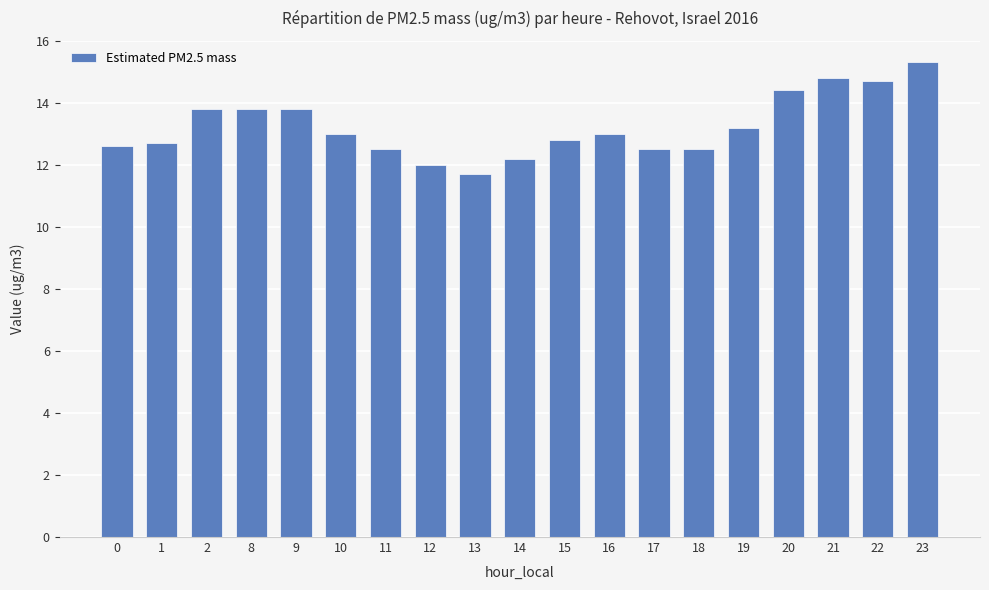

What is the sum of all values?

251.3